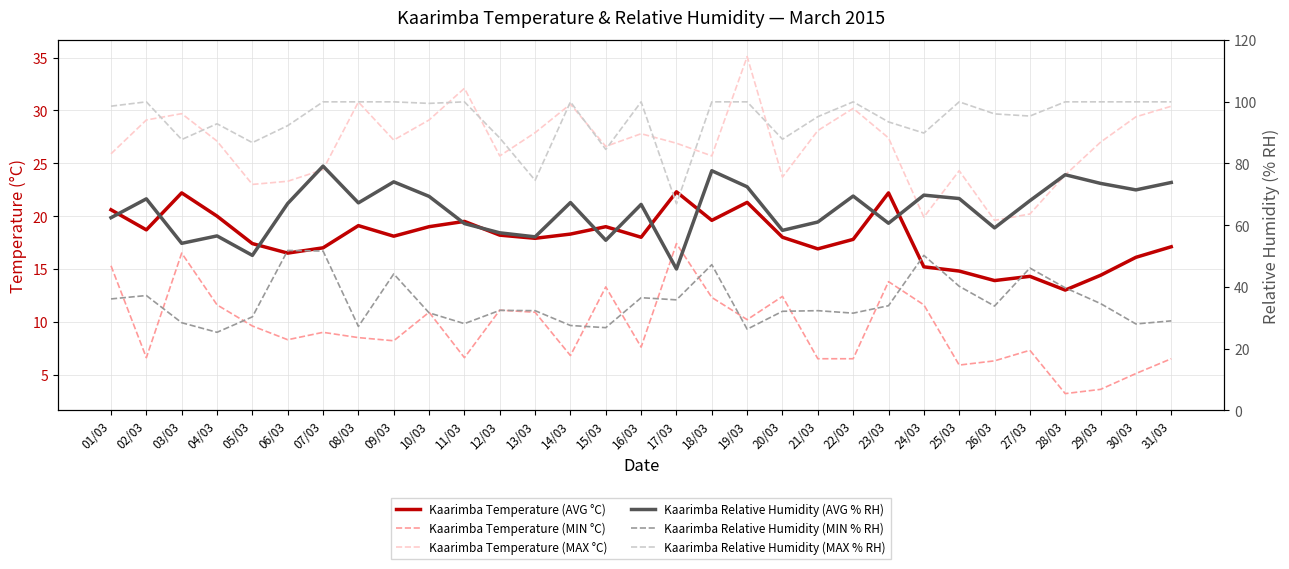

At which category does Kaarimba Temperature (MAX °C) reach its first local peak?

03/03